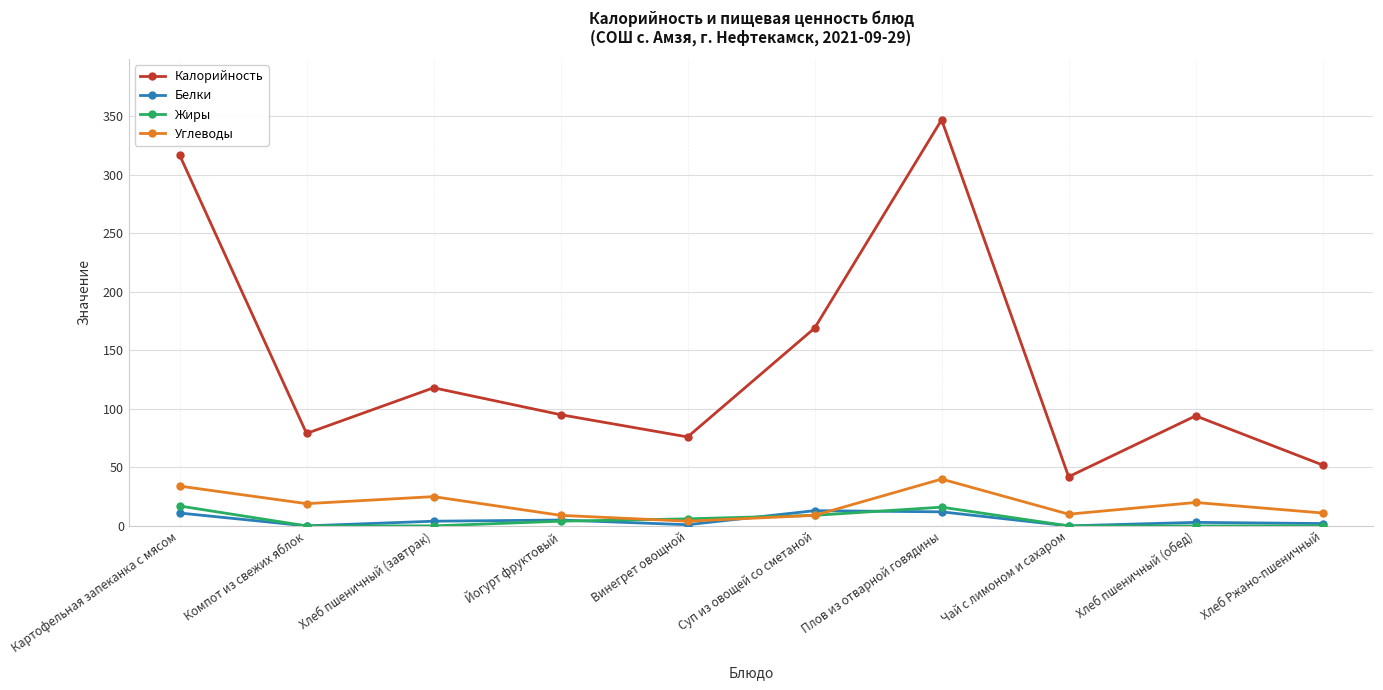

Which series has the largest range (max minus min)?

Калорийность